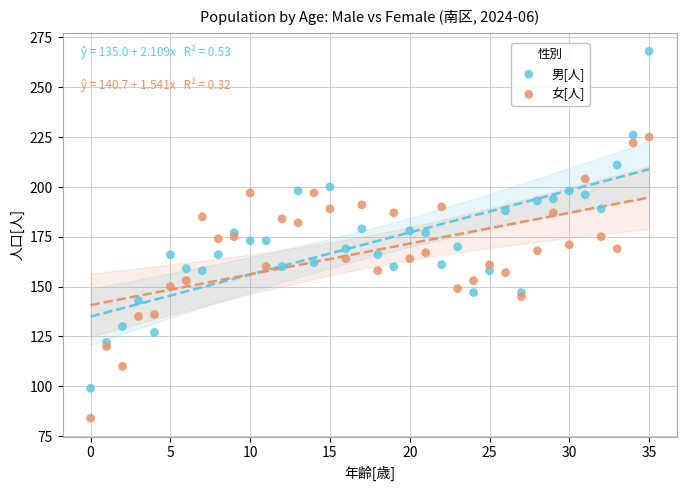

Which series has the widest spread of Y values?

男[人]